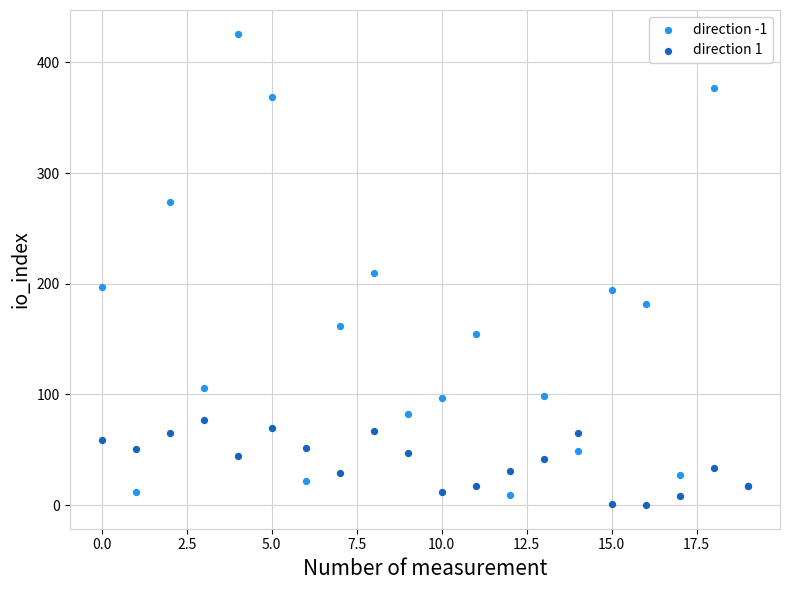

Which series contains the highest Y value?

direction -1